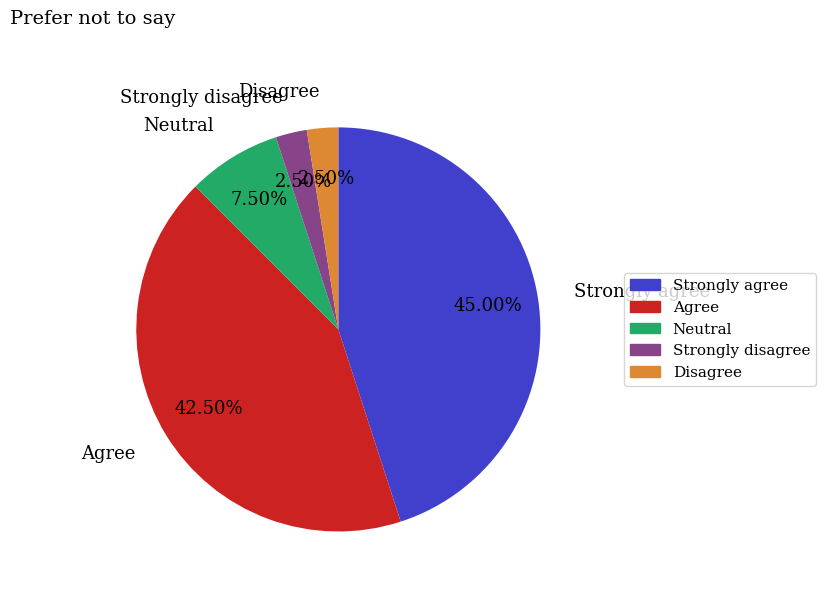

Does Neutral represent more than half of the total?

No